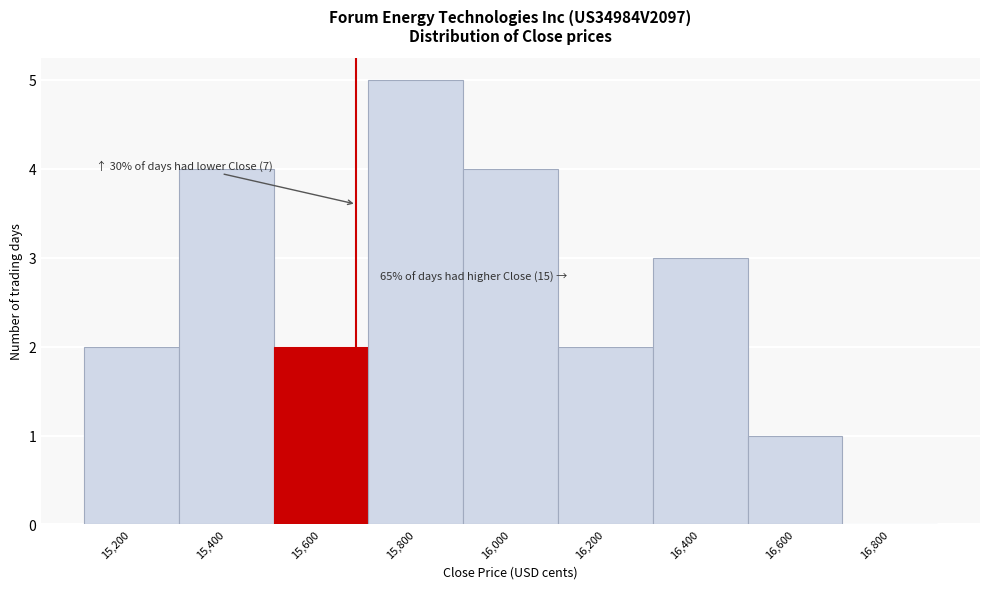

Reading right to left, what are all the values shown in this chart?

16,800=0	16,600=1	16,400=3	16,200=2	16,000=4	15,800=5	15,600=2	15,400=4	15,200=2